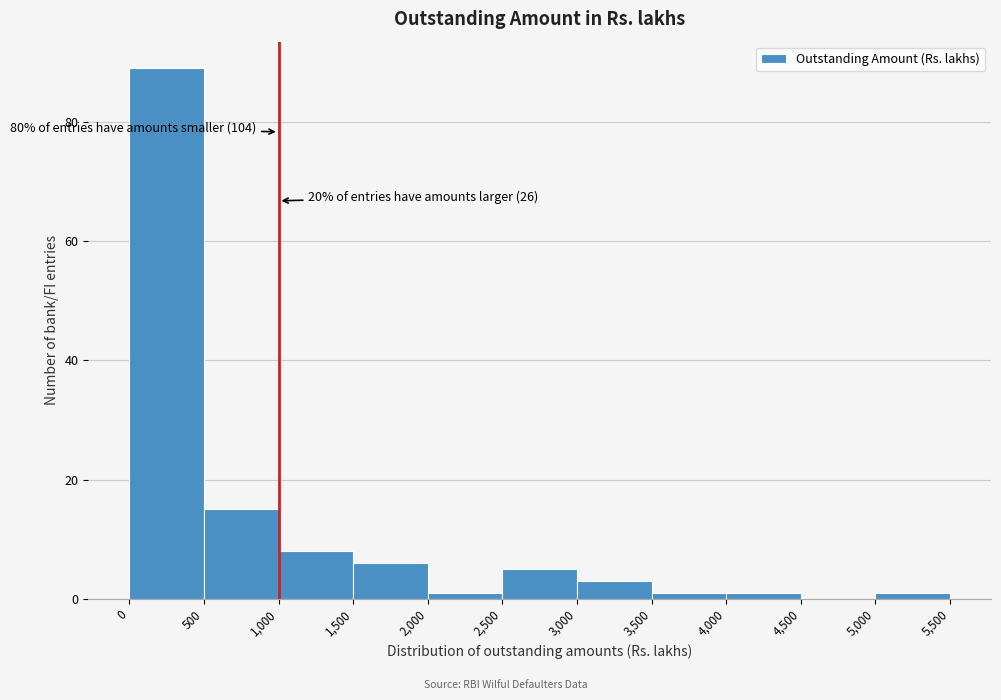

Over which range of the x-axis is the bar tallest?

0 to 500